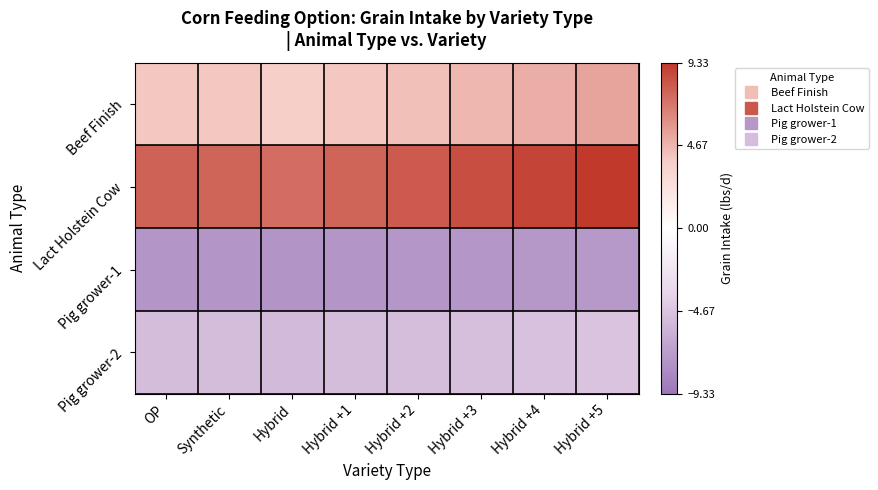

Rank the series by their maximum value, from highest to lowest.

Lact Holstein Cow, Beef Finish, Pig grower-2, Pig grower-1